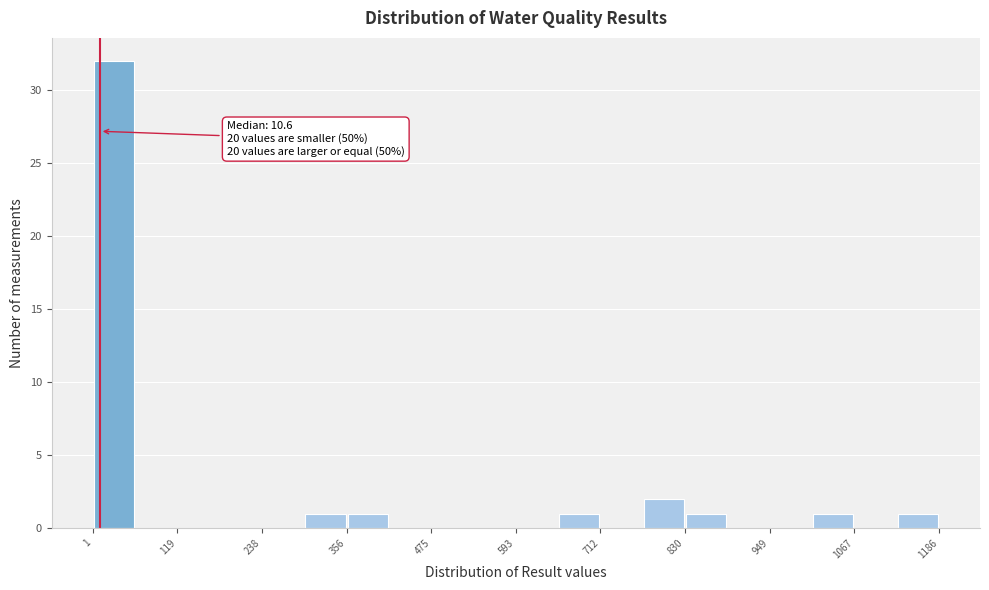

Around what value on the x-axis is the tallest bar? Give the approximate position of its centre, as read against the axis.

40